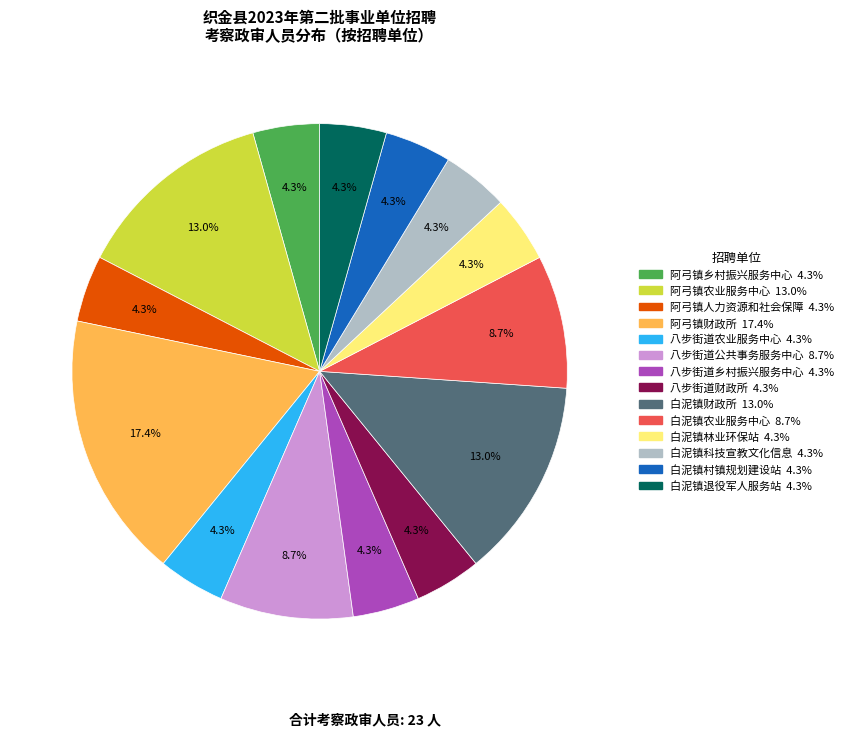

Is there a majority slice in this chart?

No